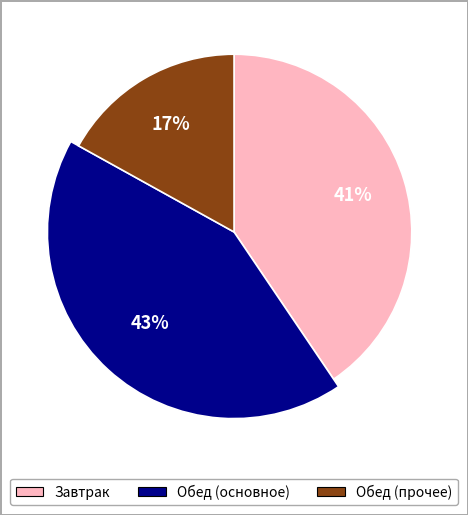

Is Котлета рыбная Лада the majority of the pie?

No